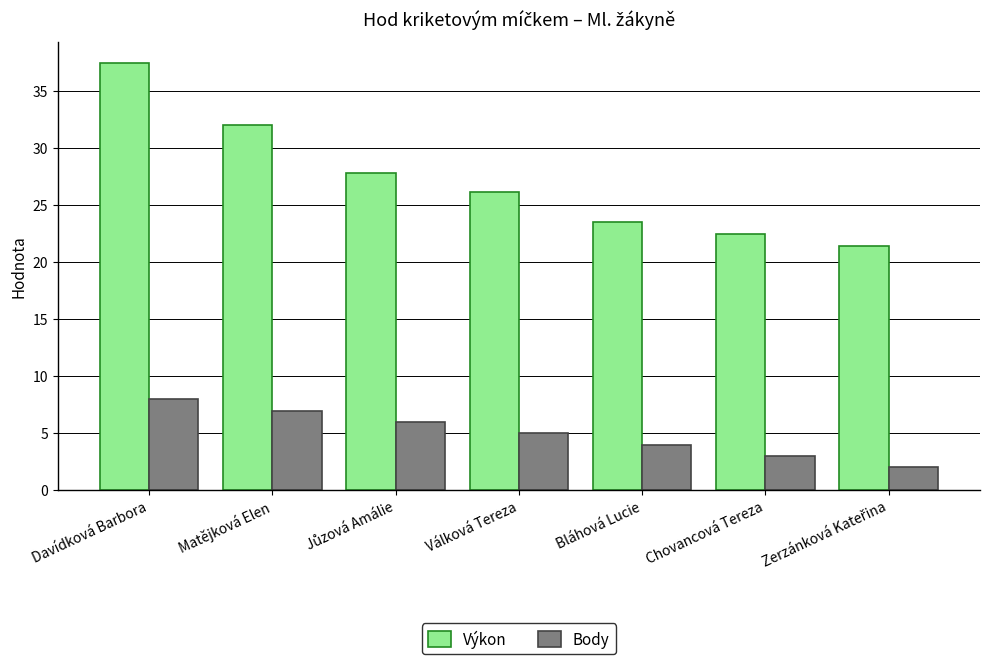

How many data points does each series have?

7